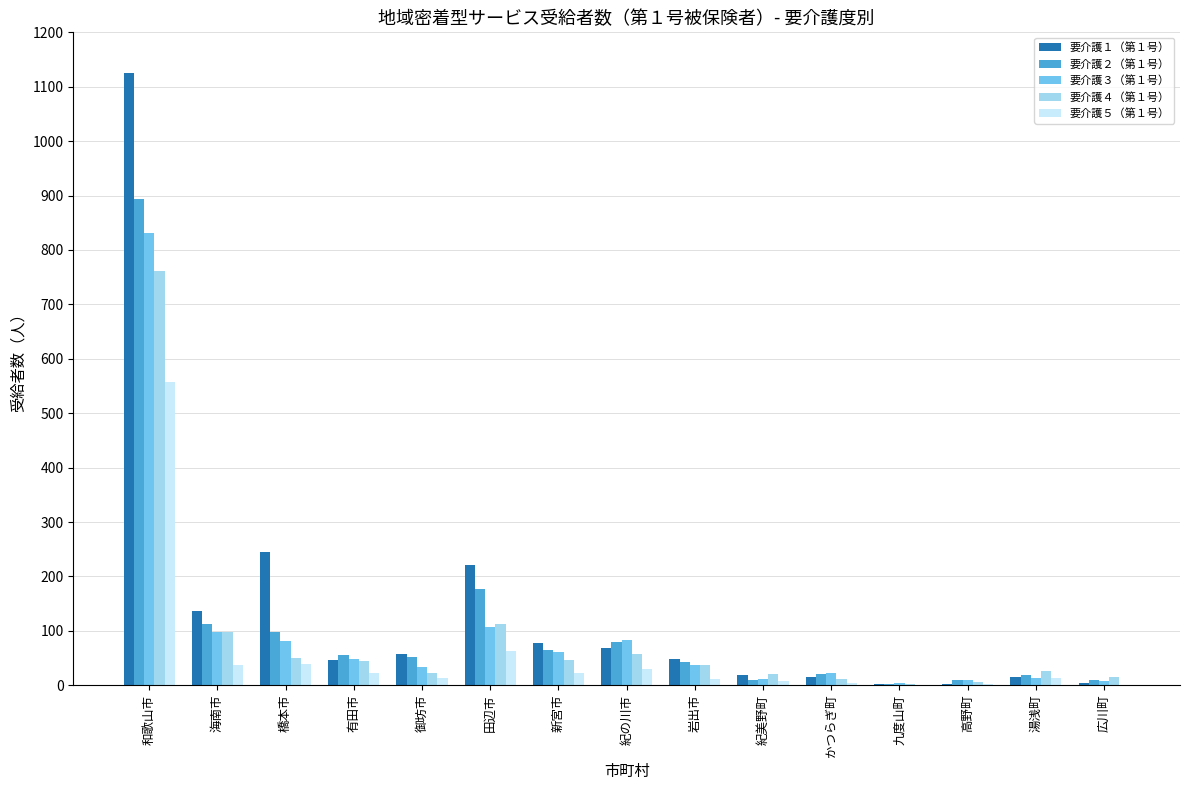

The 要介護４（第１号） series shows 11 at かつらぎ町. True or false?

True